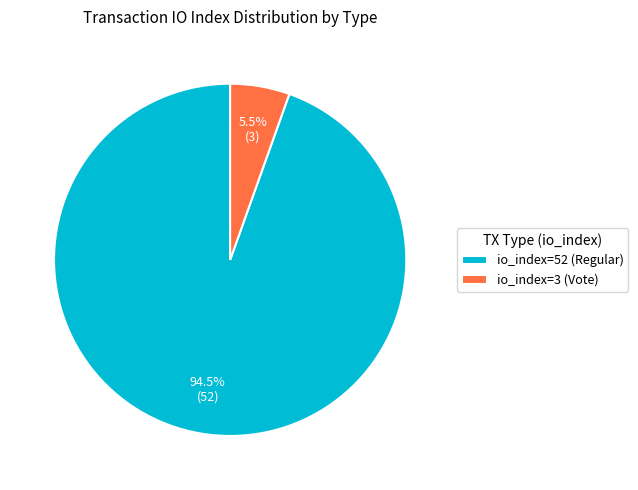

Which category has the biggest portion of the pie?

io_index=52 (Regular)